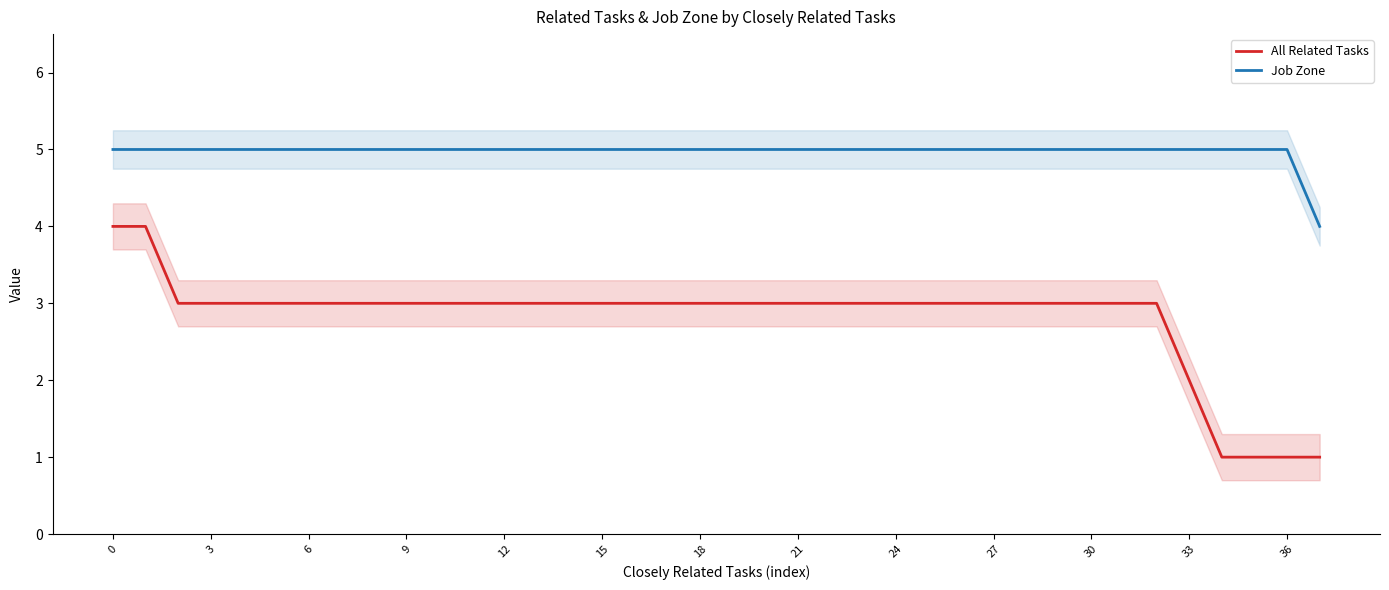

True or false: All Related Tasks and Job Zone intersect in this chart.

False